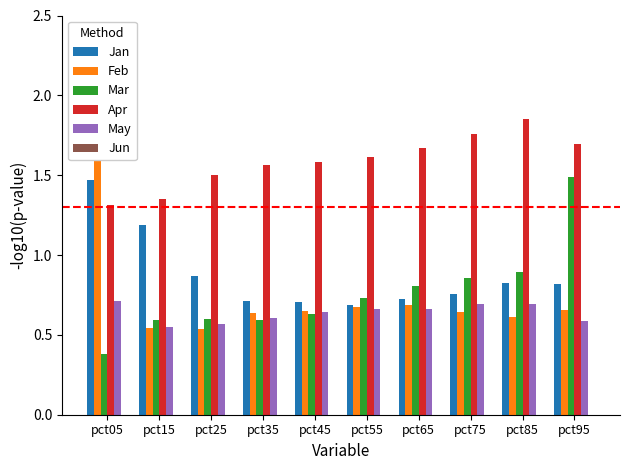

How many groups of bars are there?

10